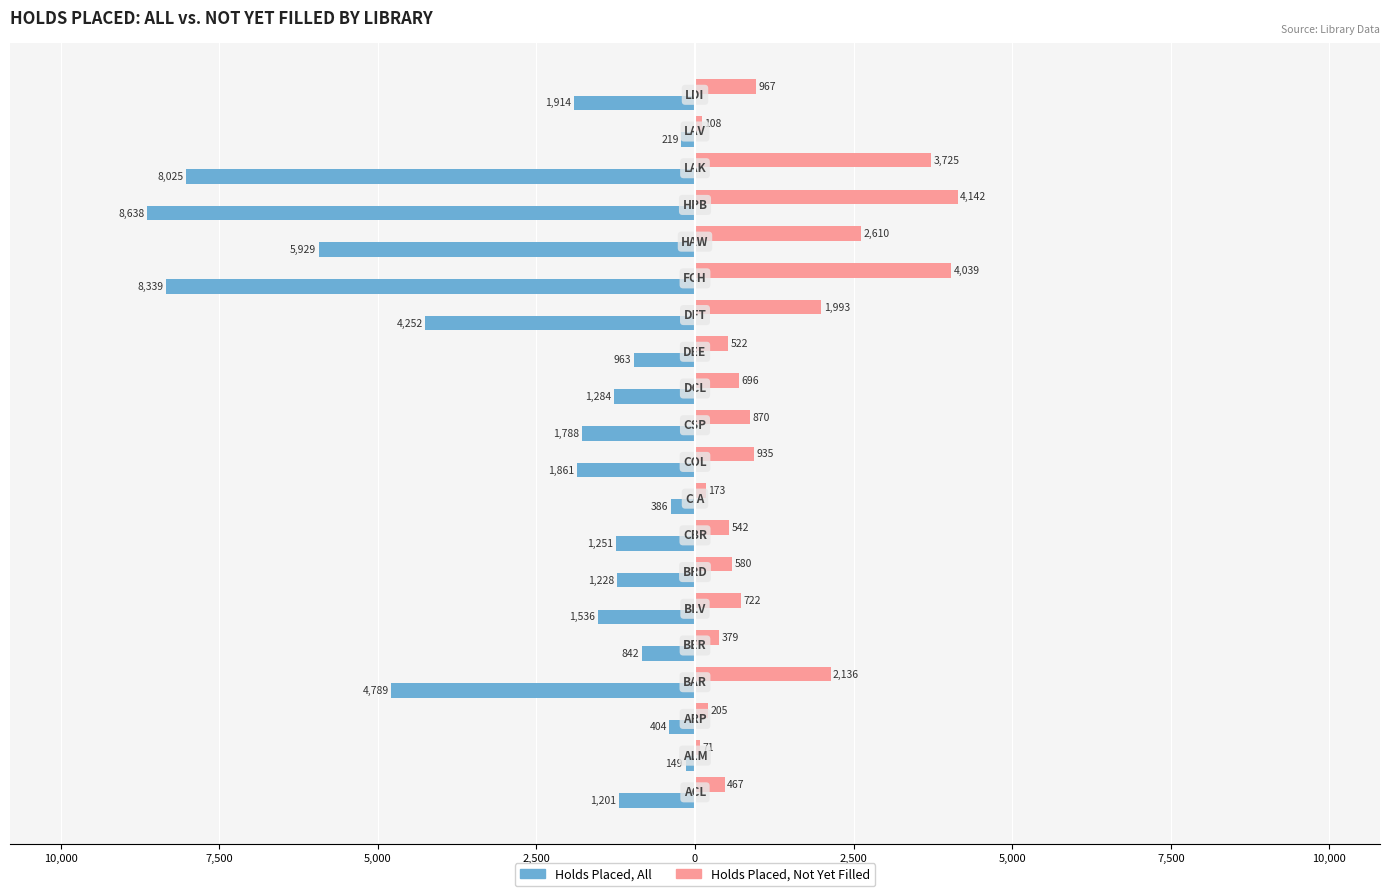

What are all the series names shown in the legend?

Holds Placed, All, Holds Placed, Not Yet Filled